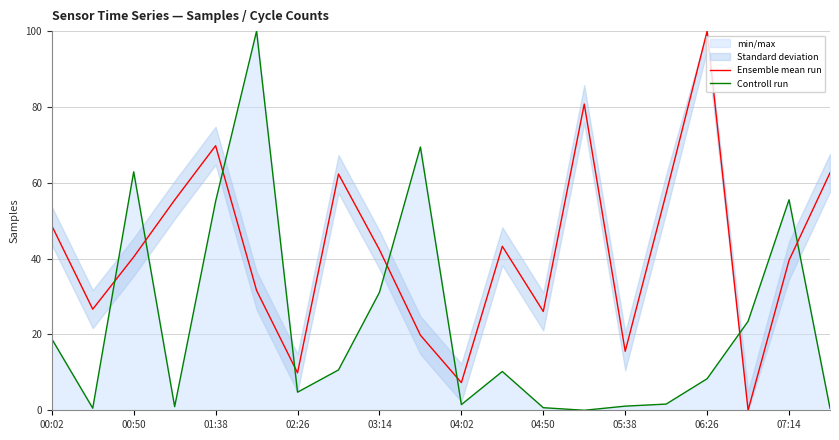

The value of Ensemble mean run at 04:02 is 7.3. True or false?

True